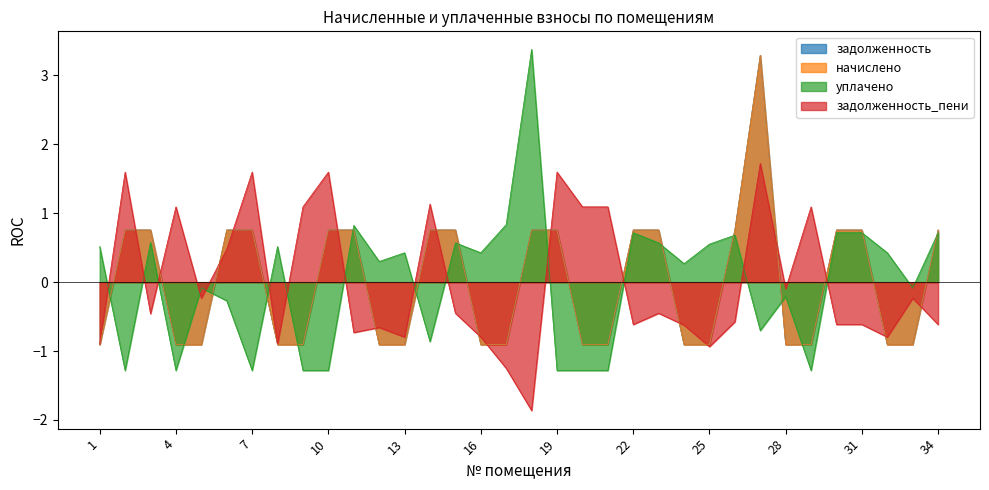

True or false: начислено has a value of 0.5 at 2.

False